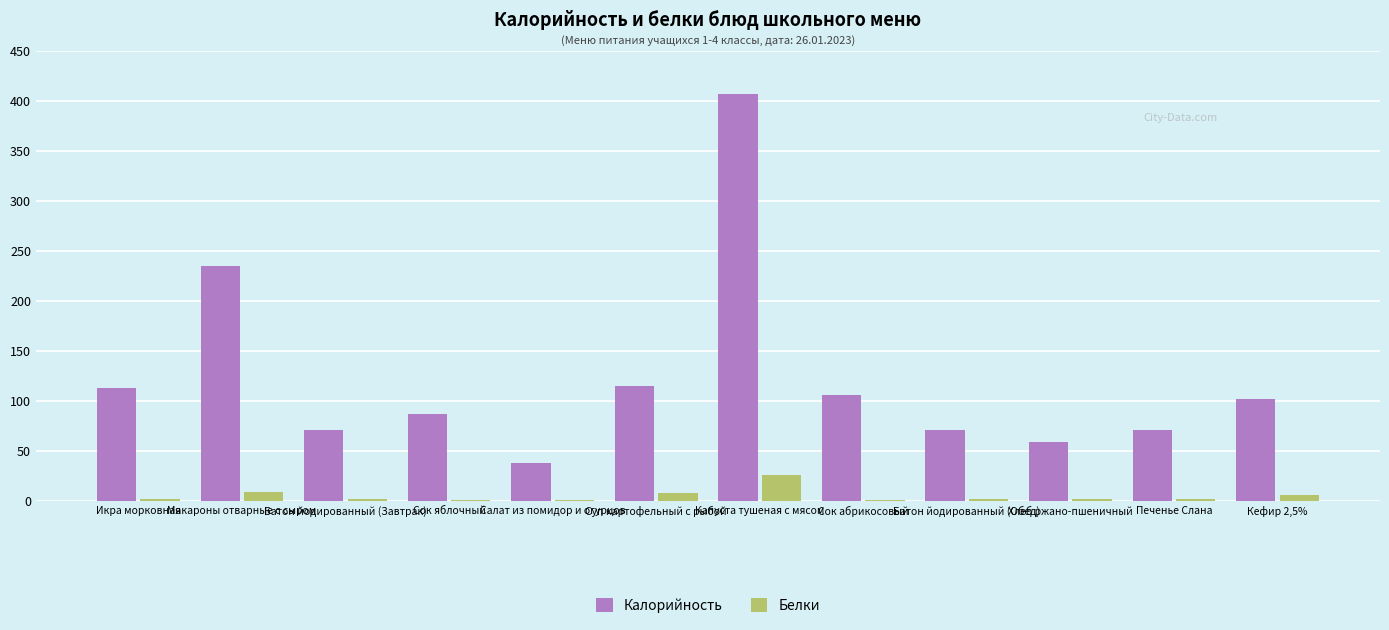

Is it true that Калорийность equals 173.6 at Кефир 2,5%?

False